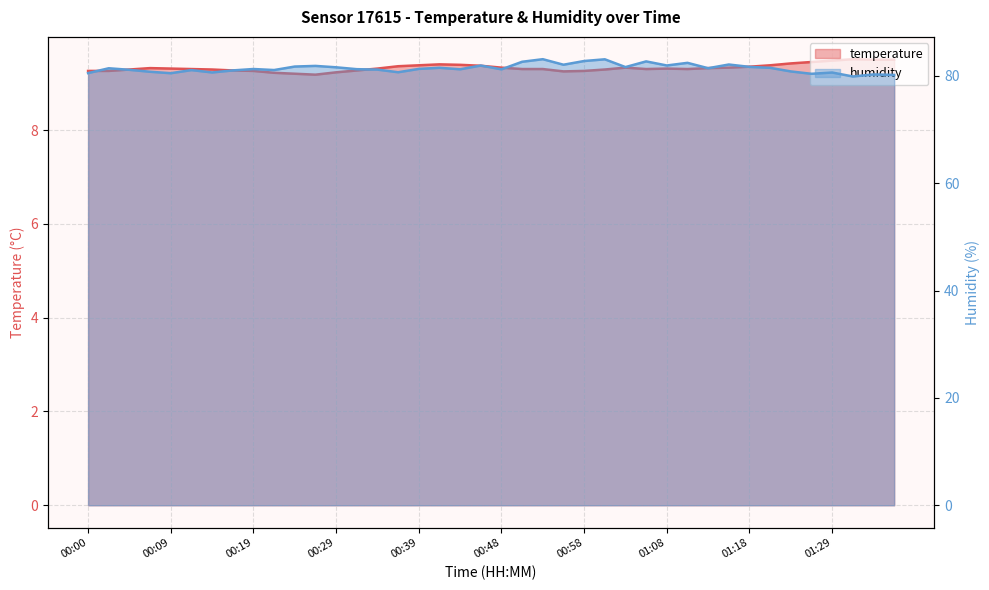

What is the maximum value for temperature?

9.5